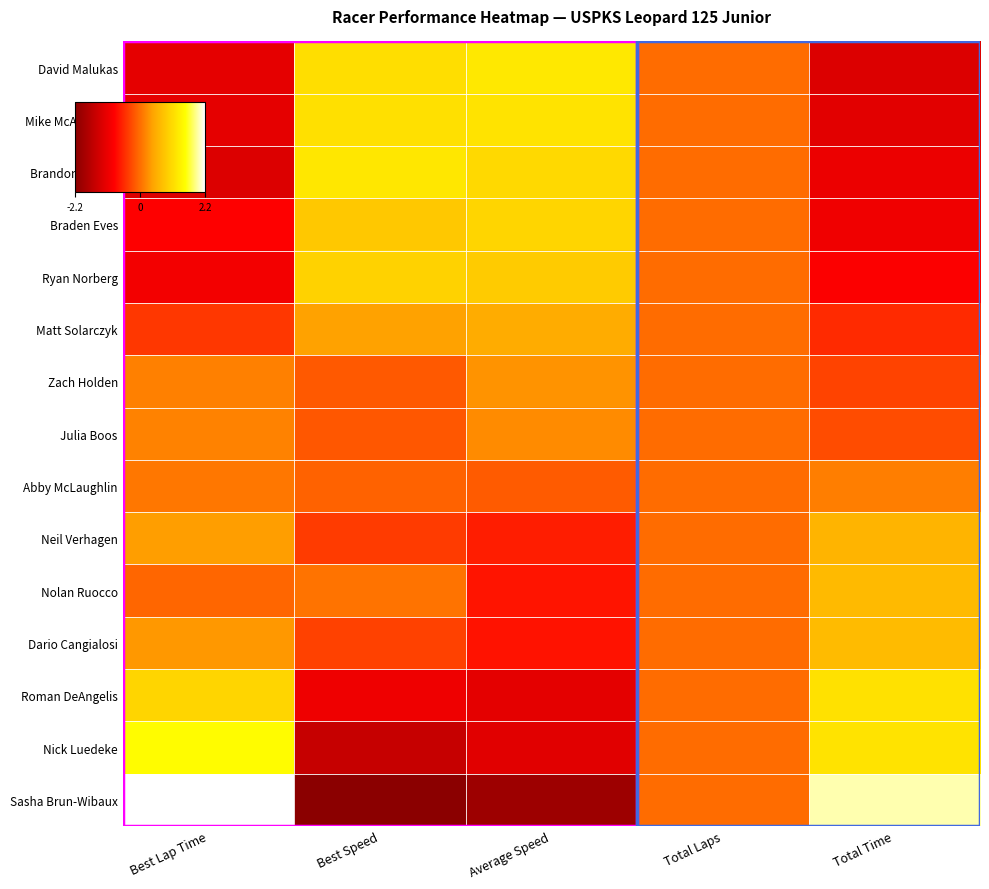

Reading left to right, extract all data points from this chart.

David Malukas: Best Lap Time=-1.2	Best Speed=1.2	Average Speed=1.3	Total Laps=0.0	Total Time=-1.3
Mike McAndrews: Best Lap Time=-1.2	Best Speed=1.2	Average Speed=1.2	Total Laps=0.0	Total Time=-1.2
Brandon Lemke: Best Lap Time=-1.3	Best Speed=1.3	Average Speed=1.1	Total Laps=0.0	Total Time=-1.1
Braden Eves: Best Lap Time=-0.9	Best Speed=0.9	Average Speed=1.0	Total Laps=0.0	Total Time=-1.0
Ryan Norberg: Best Lap Time=-1.0	Best Speed=1.0	Average Speed=0.9	Total Laps=0.0	Total Time=-0.9
Matt Solarczyk: Best Lap Time=-0.4	Best Speed=0.4	Average Speed=0.5	Total Laps=0.0	Total Time=-0.5
Zach Holden: Best Lap Time=0.2	Best Speed=-0.2	Average Speed=0.3	Total Laps=0.0	Total Time=-0.3
Julia Boos: Best Lap Time=0.2	Best Speed=-0.2	Average Speed=0.3	Total Laps=0.0	Total Time=-0.3
Abby McLaughlin: Best Lap Time=0.1	Best Speed=-0.1	Average Speed=-0.1	Total Laps=0.0	Total Time=0.1
Neil Verhagen: Best Lap Time=0.4	Best Speed=-0.4	Average Speed=-0.6	Total Laps=0.0	Total Time=0.6
Nolan Ruocco: Best Lap Time=-0.1	Best Speed=0.1	Average Speed=-0.7	Total Laps=0.0	Total Time=0.7
Dario Cangialosi: Best Lap Time=0.3	Best Speed=-0.4	Average Speed=-0.7	Total Laps=0.0	Total Time=0.7
Roman DeAngelis: Best Lap Time=1.0	Best Speed=-1.1	Average Speed=-1.2	Total Laps=0.0	Total Time=1.2
Nick Luedeke: Best Lap Time=1.5	Best Speed=-1.5	Average Speed=-1.2	Total Laps=0.0	Total Time=1.2
Sasha Brun-Wibaux: Best Lap Time=2.2	Best Speed=-2.2	Average Speed=-2.0	Total Laps=0.0	Total Time=2.0